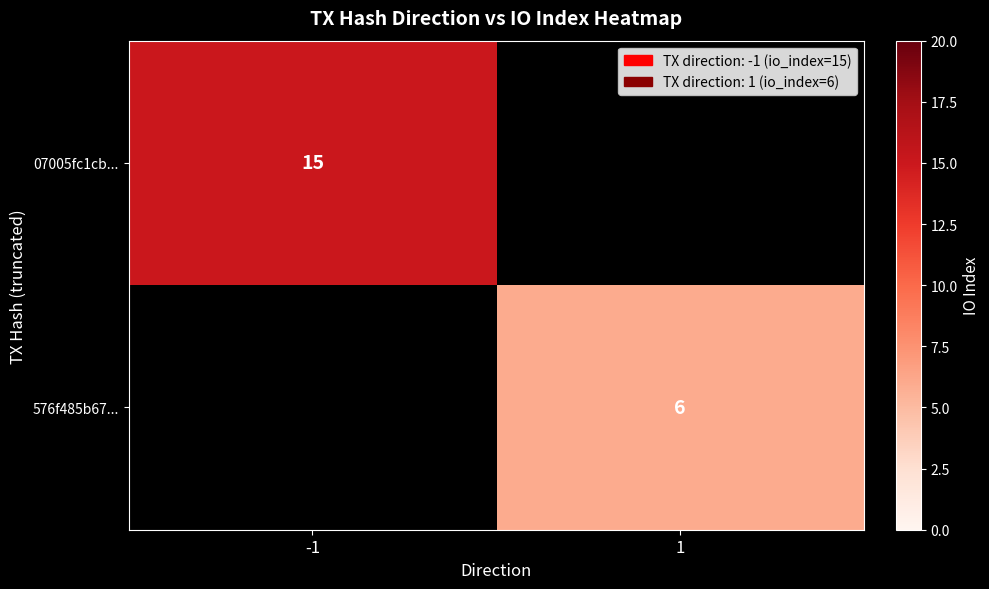

Is it true that 576f485b67... equals 6 at 1?

True